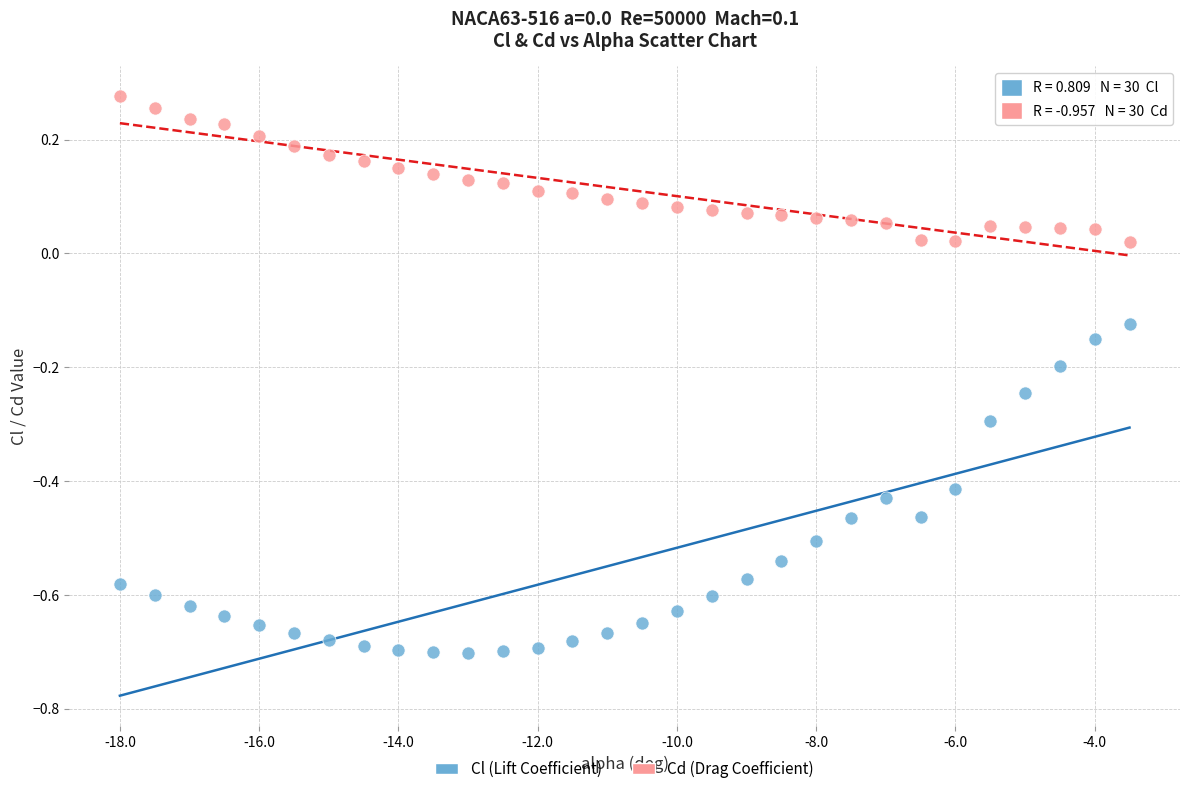

Which series contains the highest Y value?

Cd (Drag Coefficient)